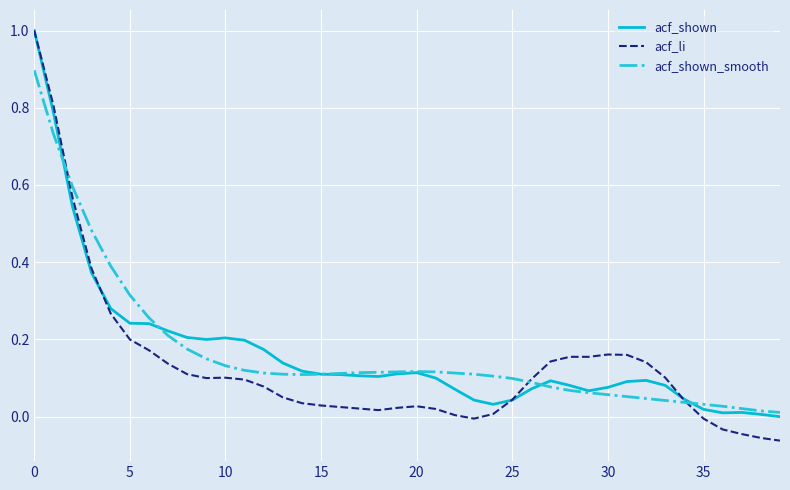

Reading left to right, list all the values displayed in this chart.

acf_shown: 1.0	0.8	0.5	0.4	0.3	0.2	0.2	0.2	0.2	0.2	0.2	0.2	0.2	0.1	0.1	0.1	0.1	0.1	0.1	0.1	0.1	0.1	0.1	0.0	0.0	0.0	0.1	0.1	0.1	0.1	0.1	0.1	0.1	0.1	0.0	0.0	0.0	0.0	0.0	-0.0
acf_li: 1.0	0.8	0.6	0.4	0.3	0.2	0.2	0.1	0.1	0.1	0.1	0.1	0.1	0.1	0.0	0.0	0.0	0.0	0.0	0.0	0.0	0.0	0.0	-0.0	0.0	0.0	0.1	0.1	0.2	0.2	0.2	0.2	0.1	0.1	0.0	-0.0	-0.0	-0.0	-0.1	-0.1
acf_shown_smooth: 0.9	0.7	0.6	0.5	0.4	0.3	0.3	0.2	0.2	0.1	0.1	0.1	0.1	0.1	0.1	0.1	0.1	0.1	0.1	0.1	0.1	0.1	0.1	0.1	0.1	0.1	0.1	0.1	0.1	0.1	0.1	0.1	0.0	0.0	0.0	0.0	0.0	0.0	0.0	0.0